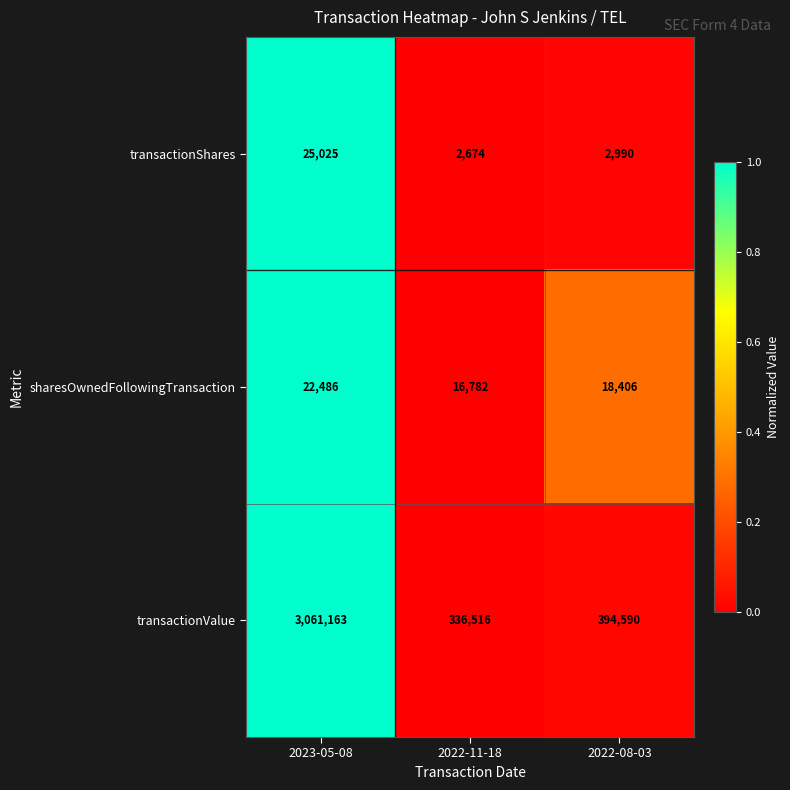

Count the sharesOwnedFollowingTransaction values in the range 16782 to 22486.

3